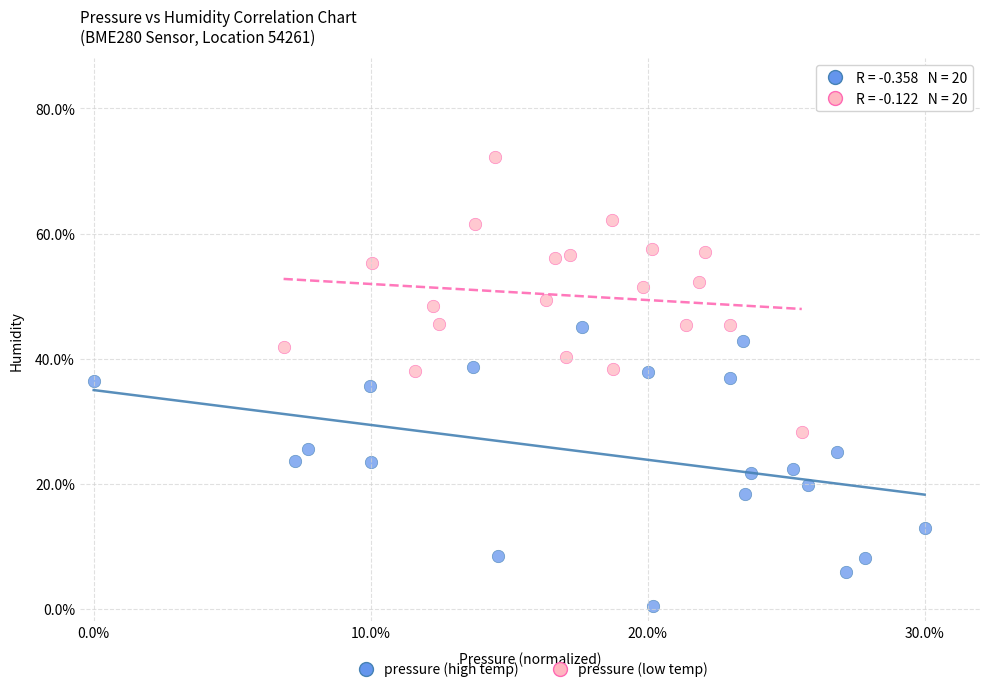

What are all the series names shown in the legend?

pressure (high temp), pressure (low temp)